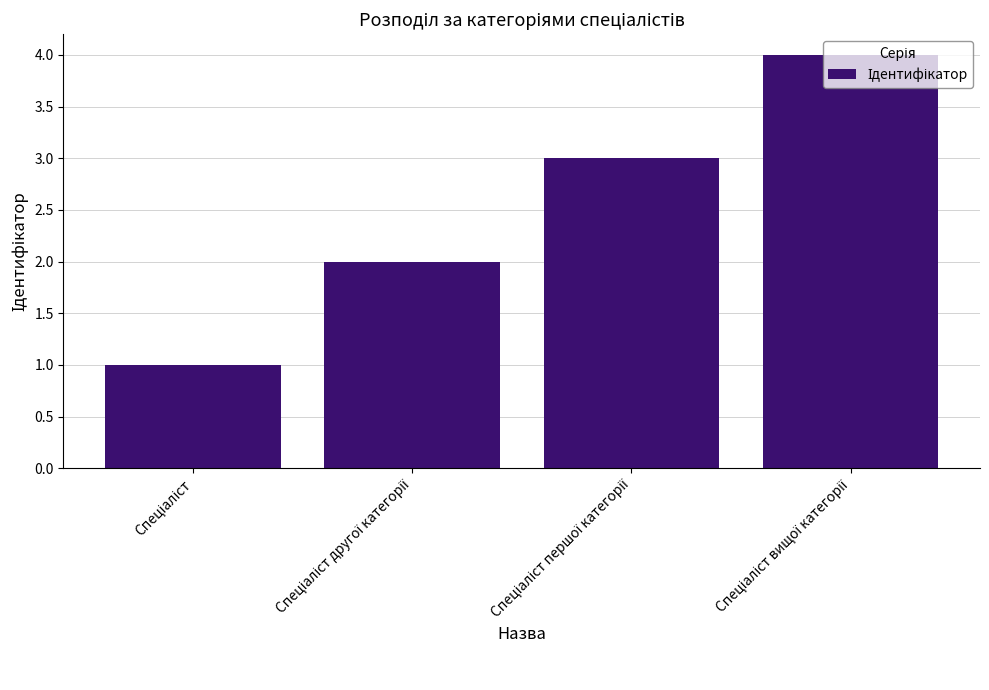

What is the sum of all values?

10